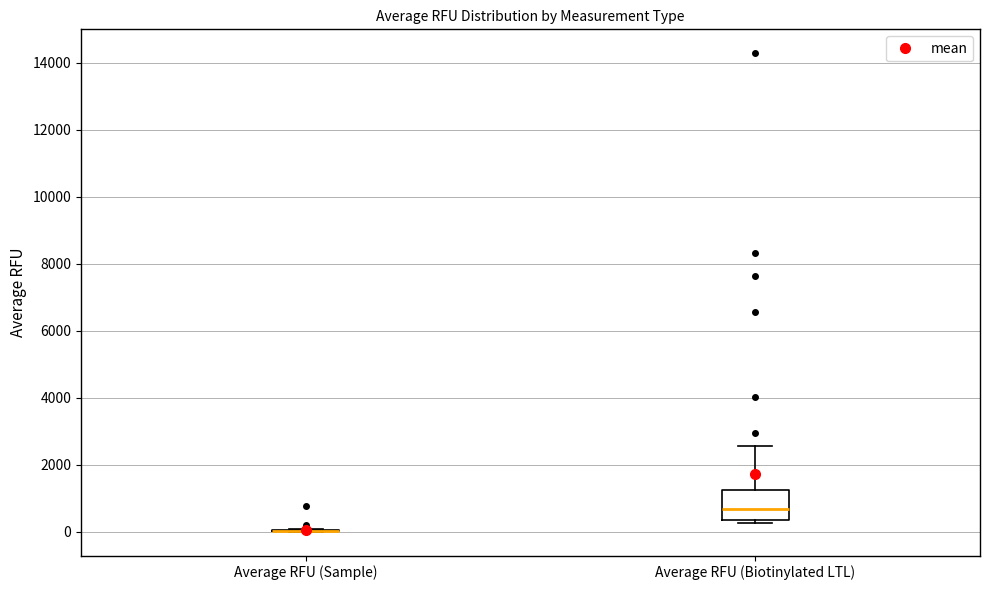

Where does the upper whisker of the box for Average RFU (Biotinylated LTL) end on the y-axis? The values are not printed on the chart, so give them approximately, as read against the axis.

2600